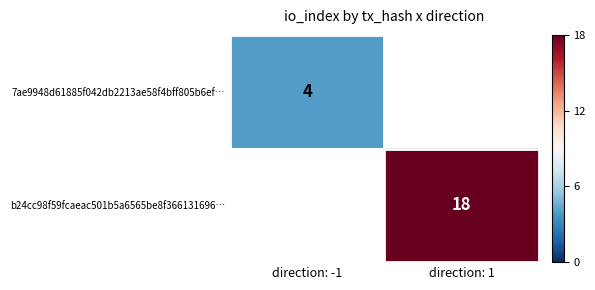

The b24cc98f59fcaeac501b5a6565be8f366131696… series shows 4 at direction: 1. True or false?

False